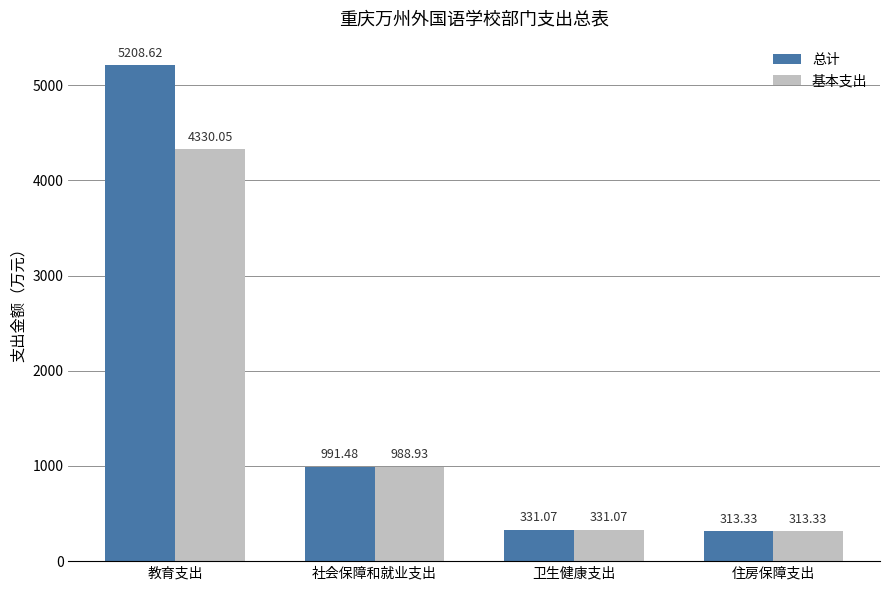

What is the average value of the 总计 series?

1711.1